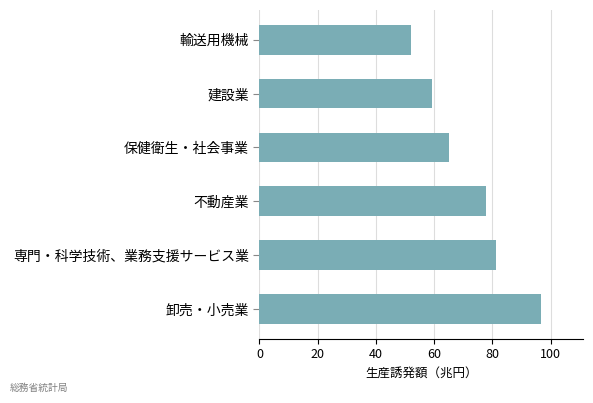

What is the sum of all values?

431.9